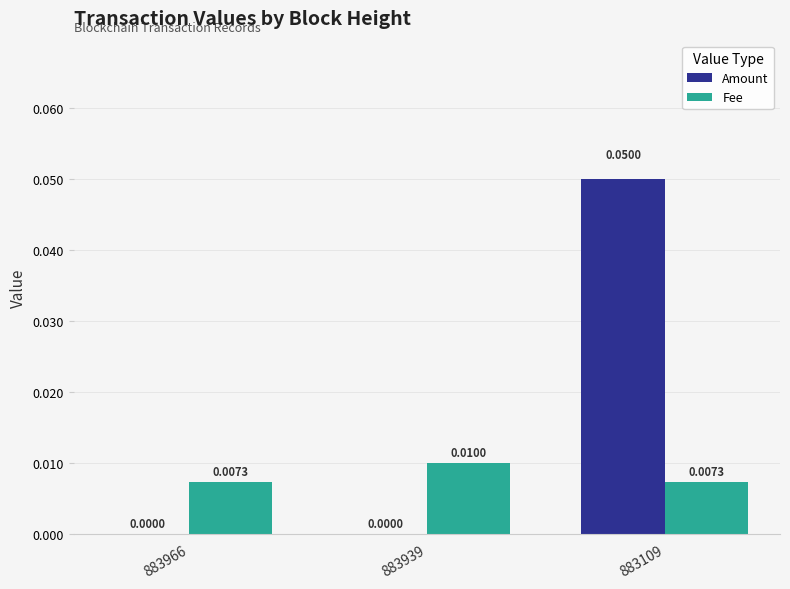

The Amount series shows 0.0 at 883939. True or false?

True